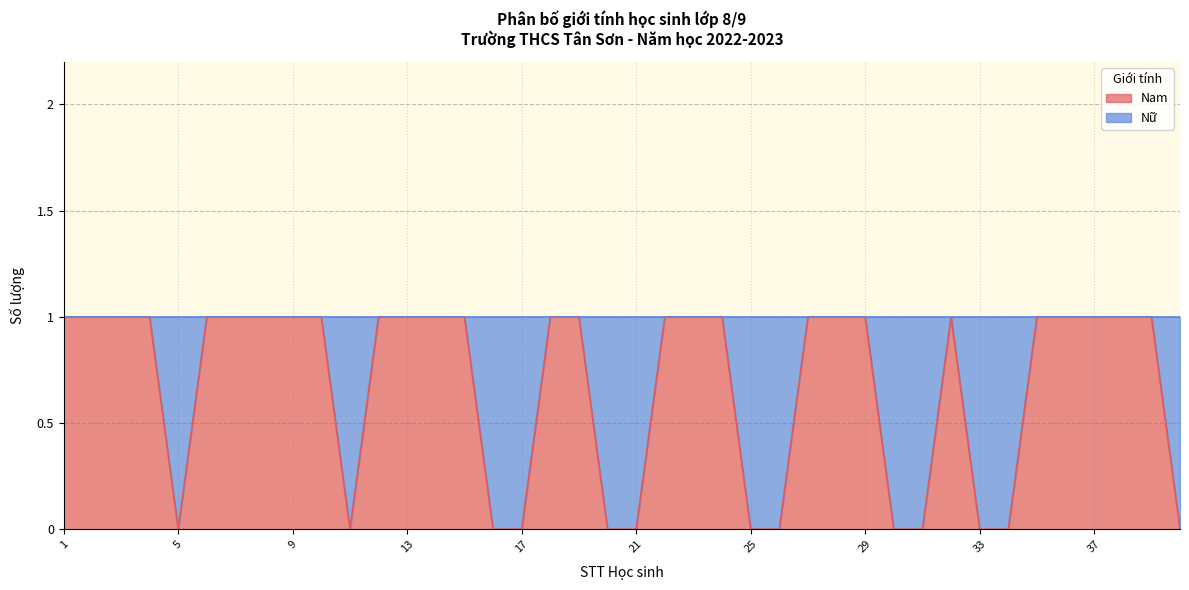

How many positive values are there?

27